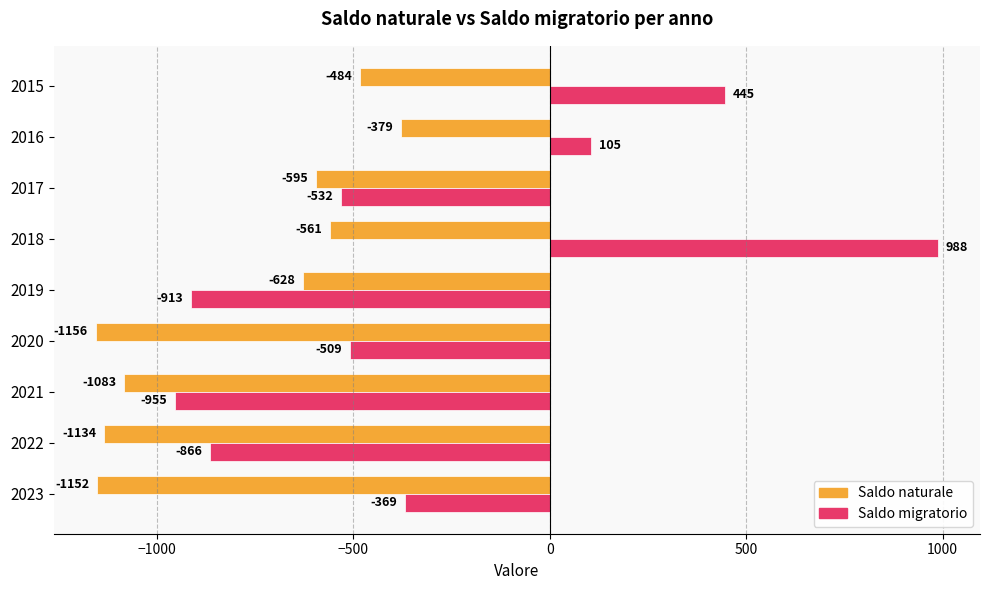

What is the sum of all Saldo naturale values?

-7172